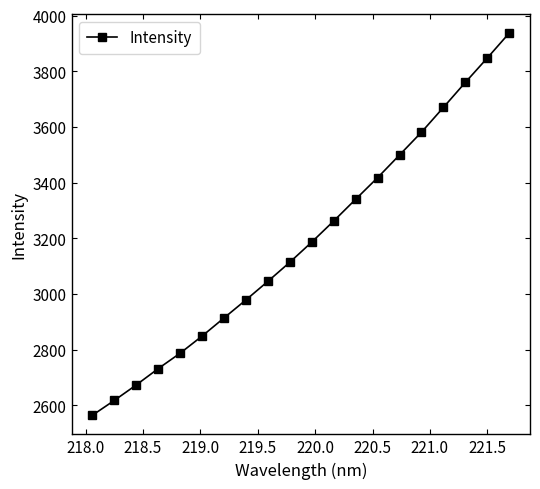

True or false: there are more than 0 points higher than both neighbors.

False